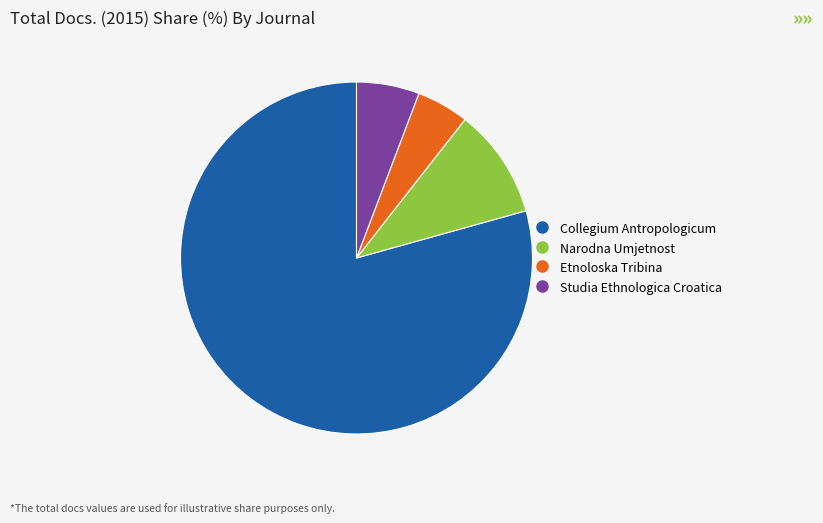

Is Studia Ethnologica Croatica the majority of the pie?

No